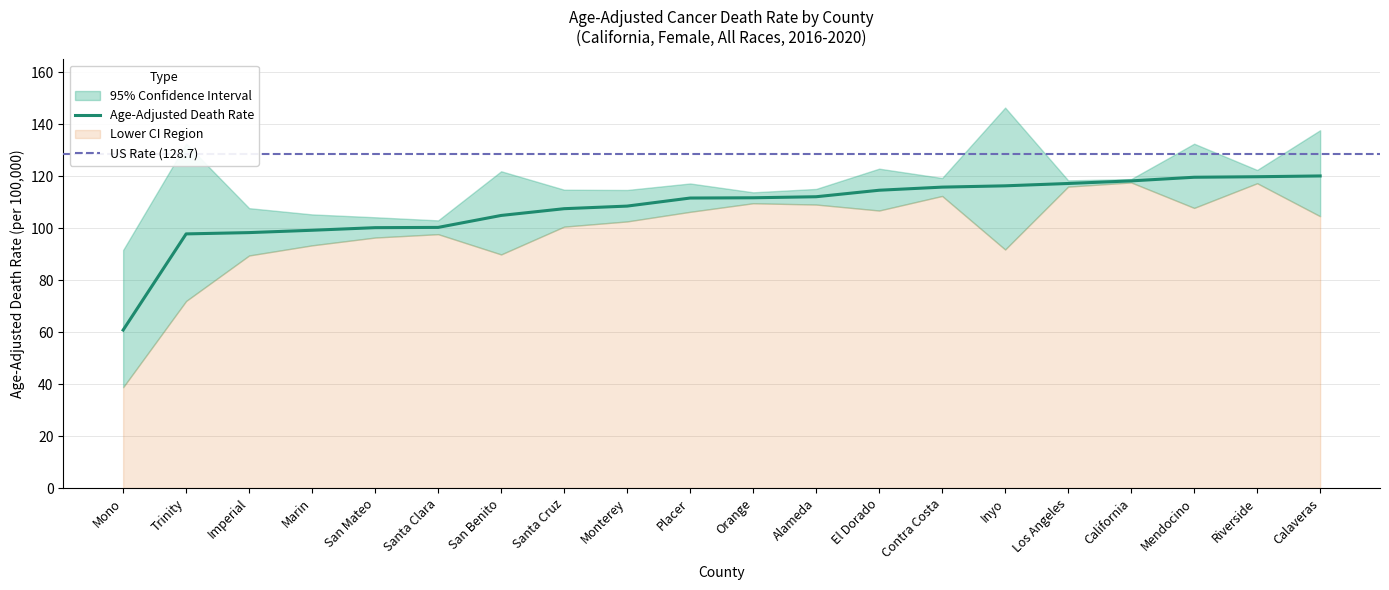

True or false: Upper CI and Age-Adjusted Death Rate cross at least once.

False